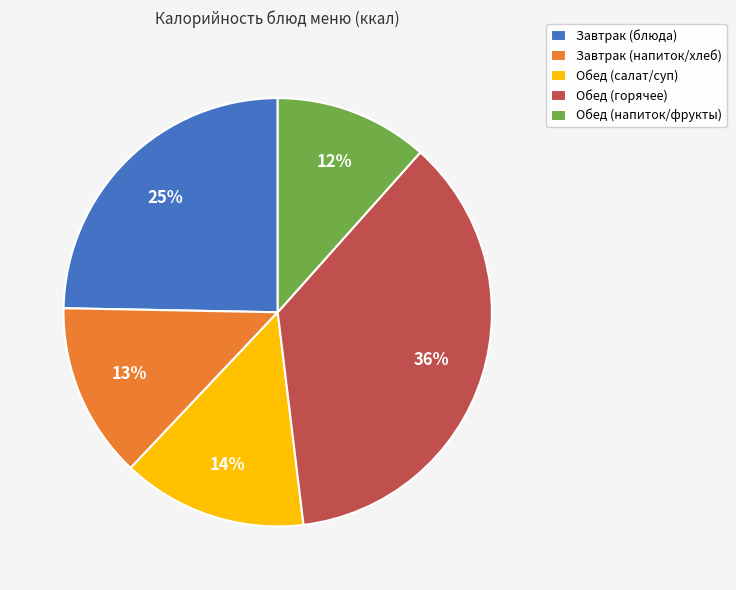

The Обед (напиток/фрукты) slice represents 3% of the pie. True or false?

False